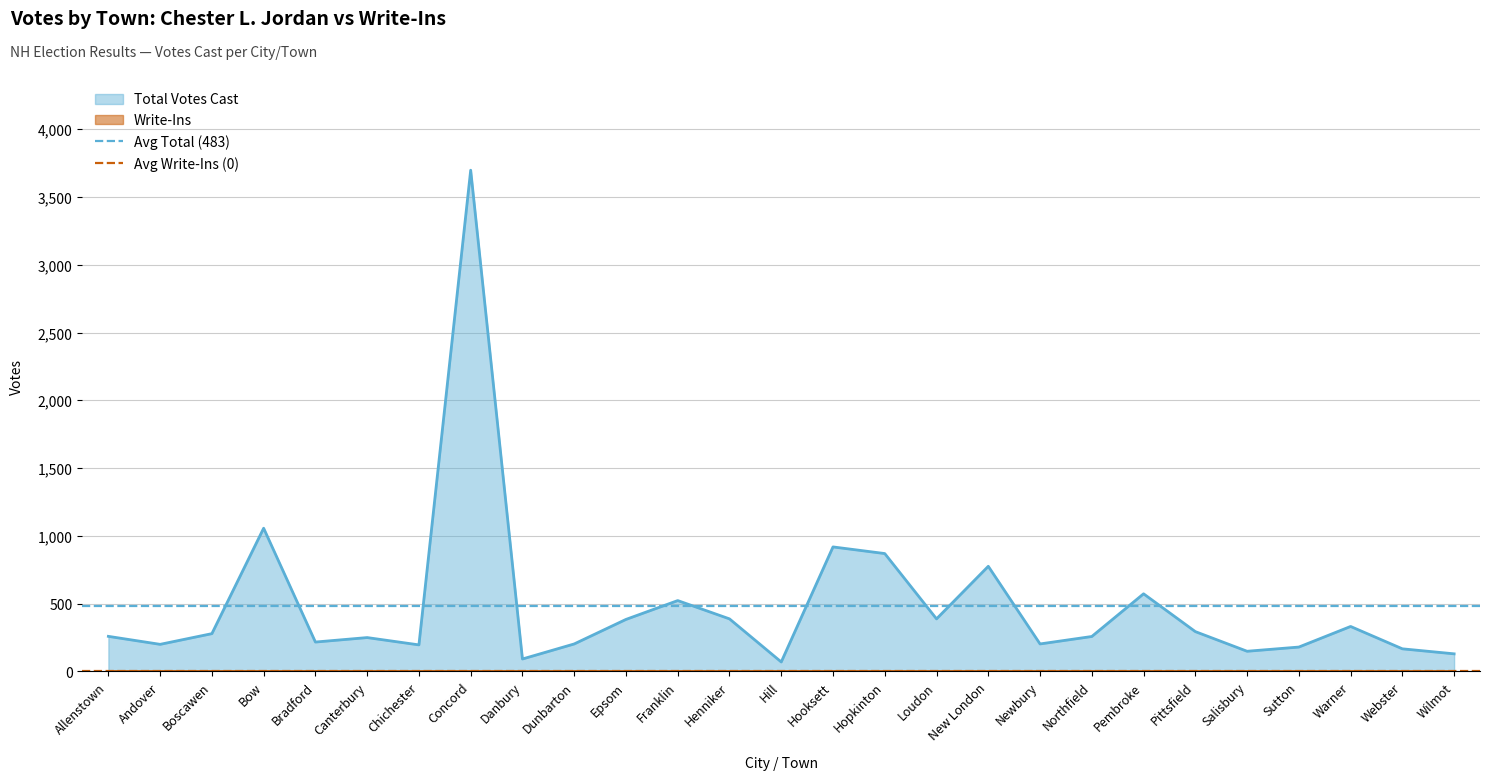

What is the sum of all Avg Total (483) values?

965.1